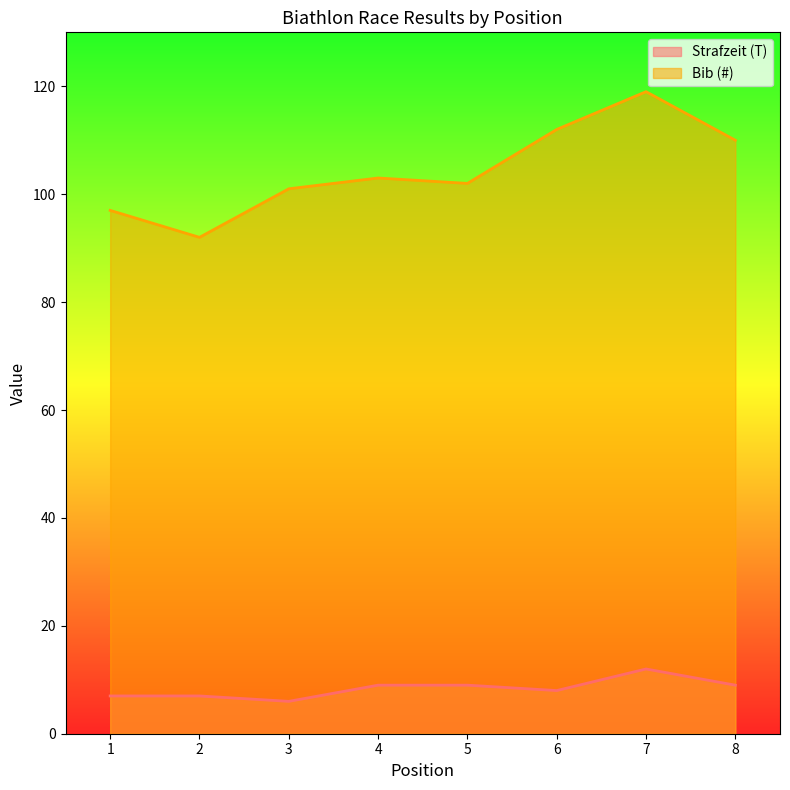

How many lines are shown in the chart?

2